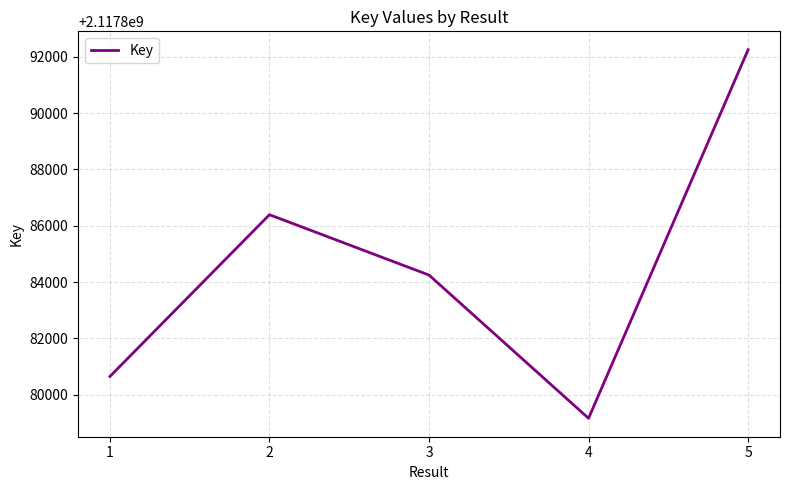

Reading left to right, what are all the values shown in this chart?

2117880645	2117886392	2117884247	2117879157	2117892254